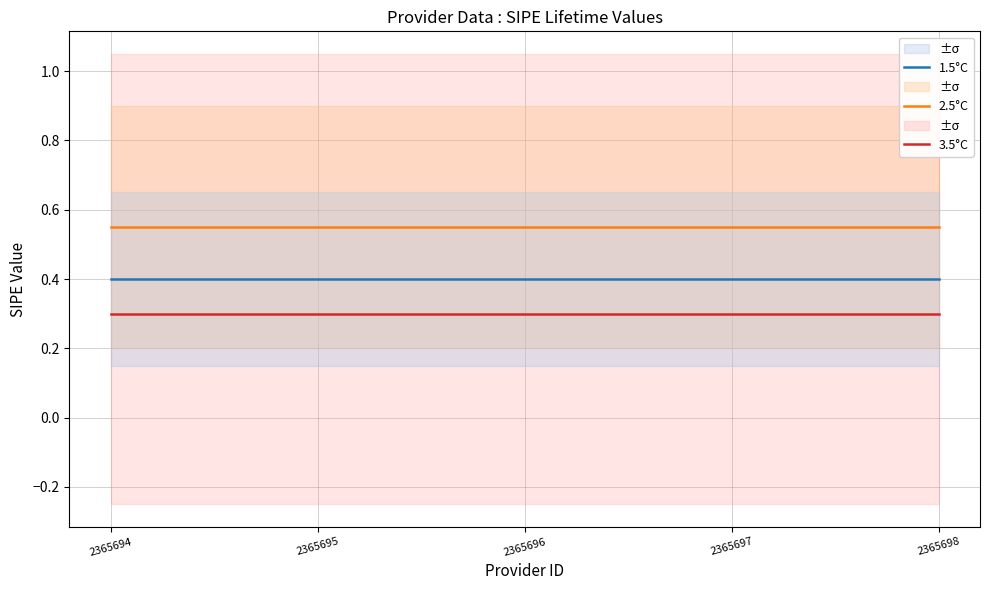

True or false: 2.5°C and 3.5°C intersect in this chart.

False